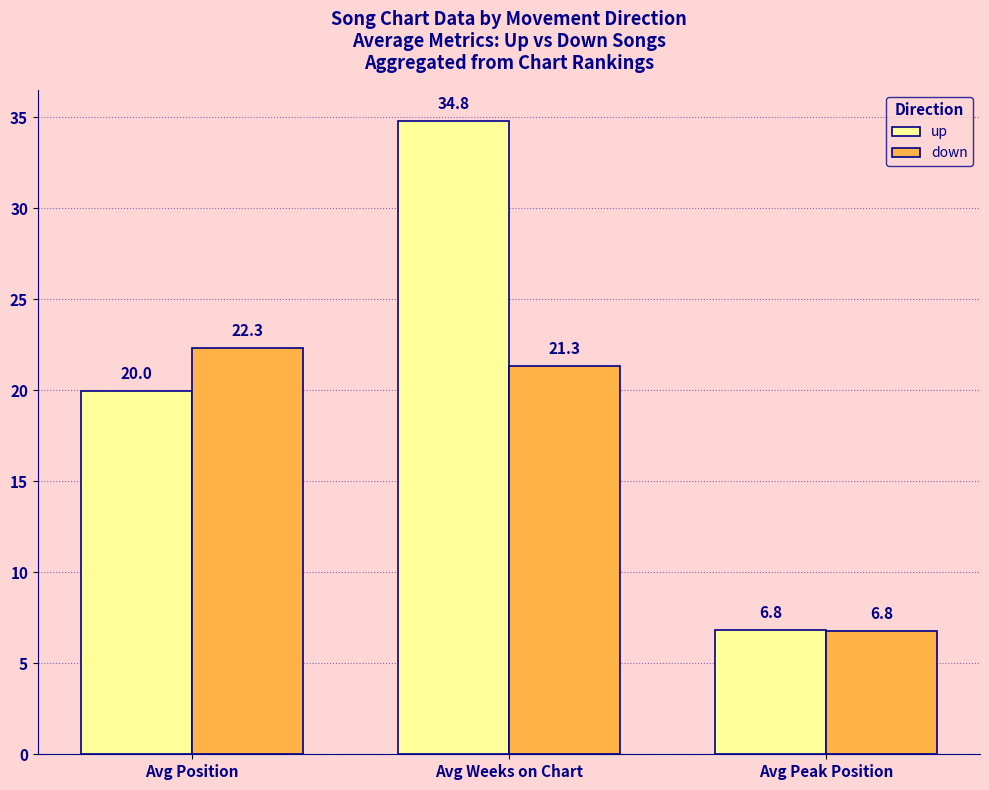

Is it true that up equals 20.0 at Avg Position?

True